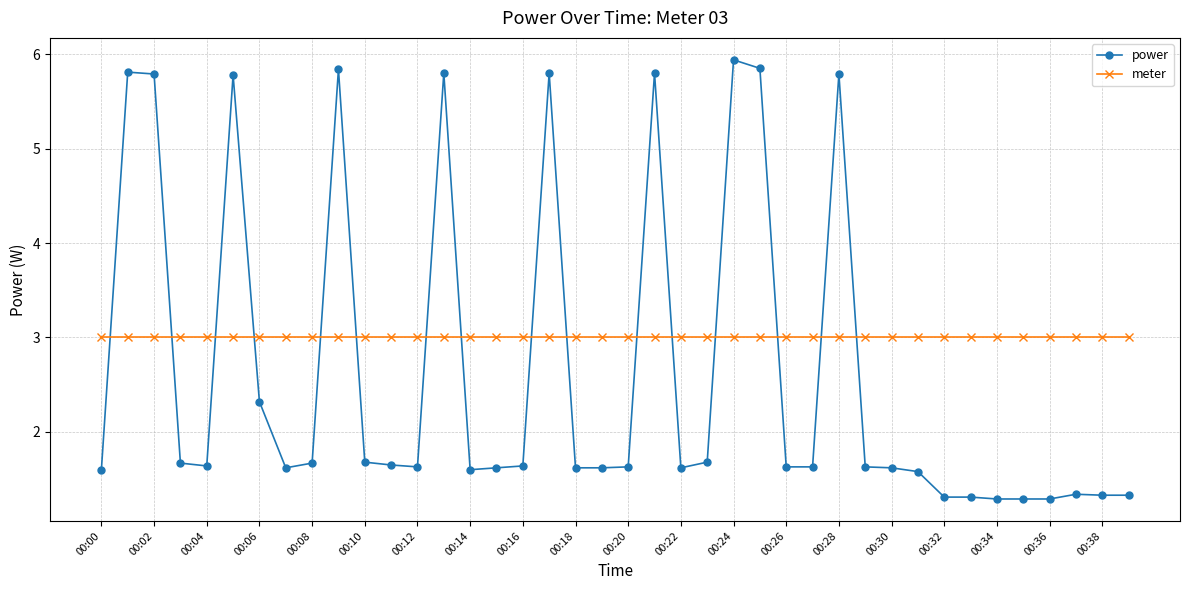

What is the minimum value for power?

1.3